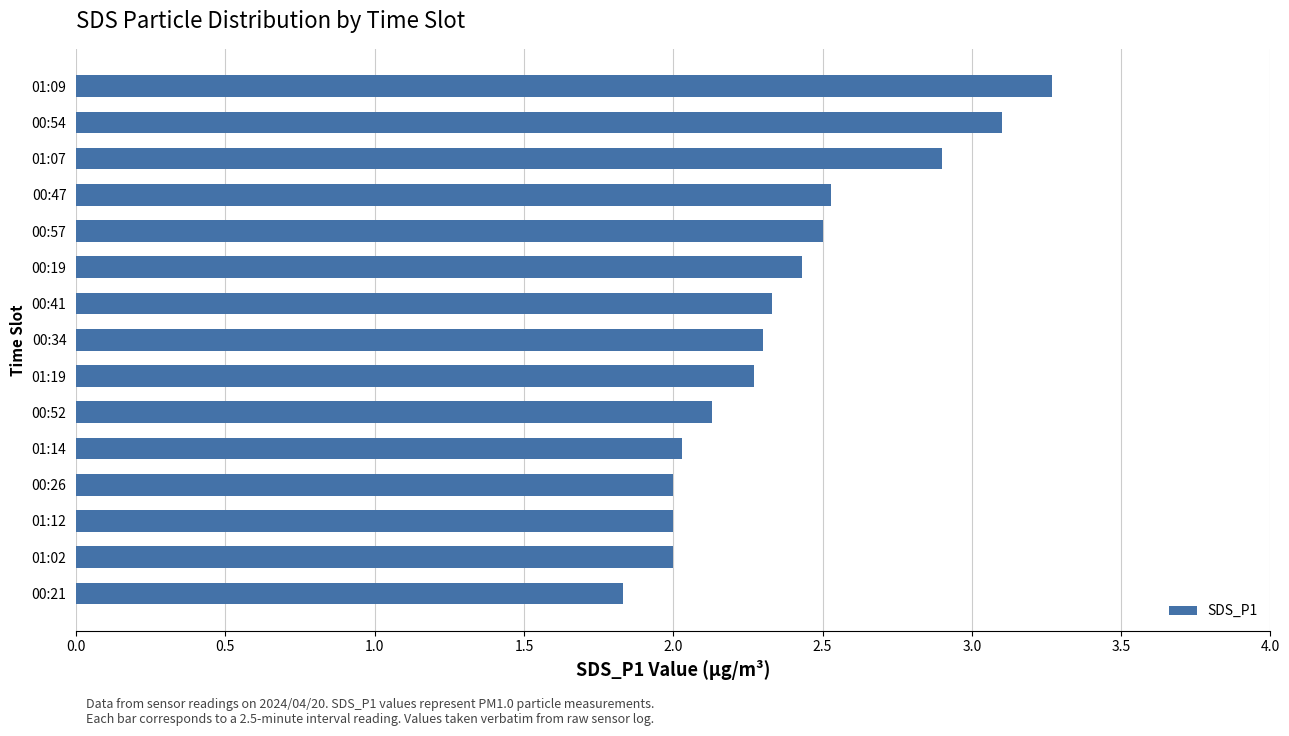

Between 01:02 and 00:57, which is larger?

00:57